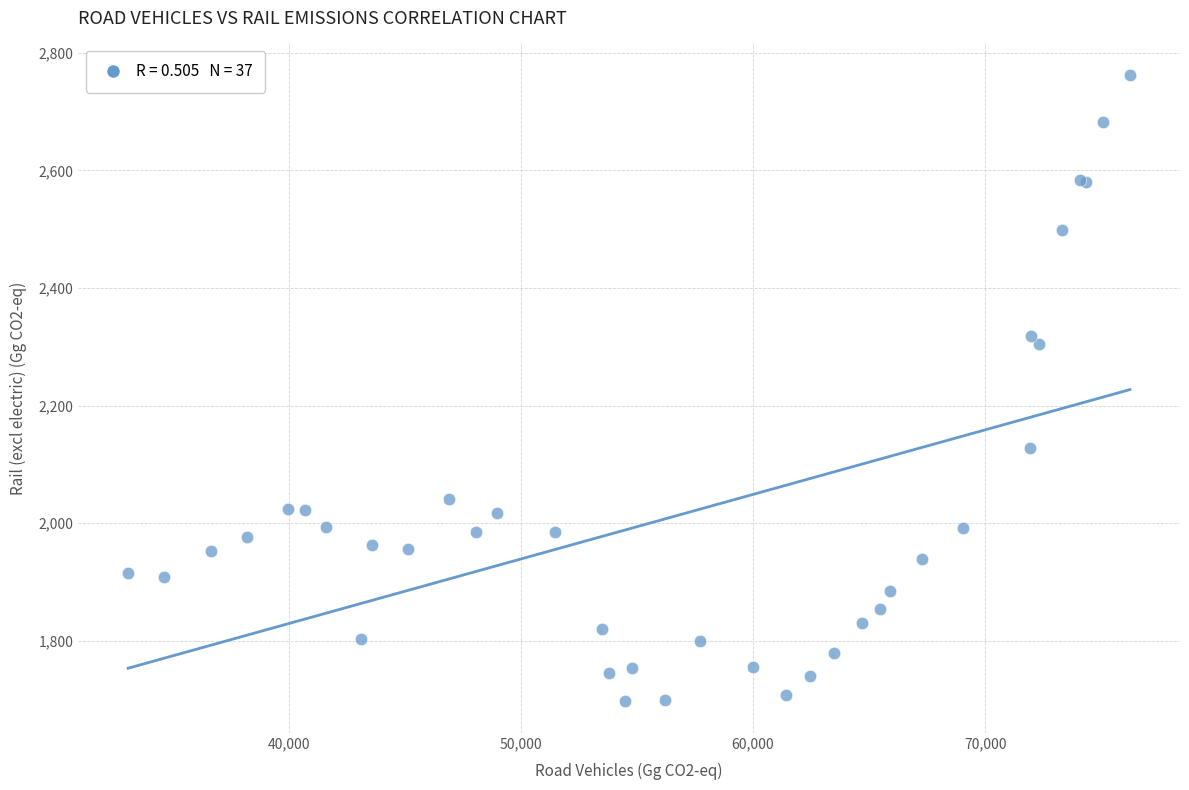

What Y value in the scatter plot is closest to 2229?

2305.5